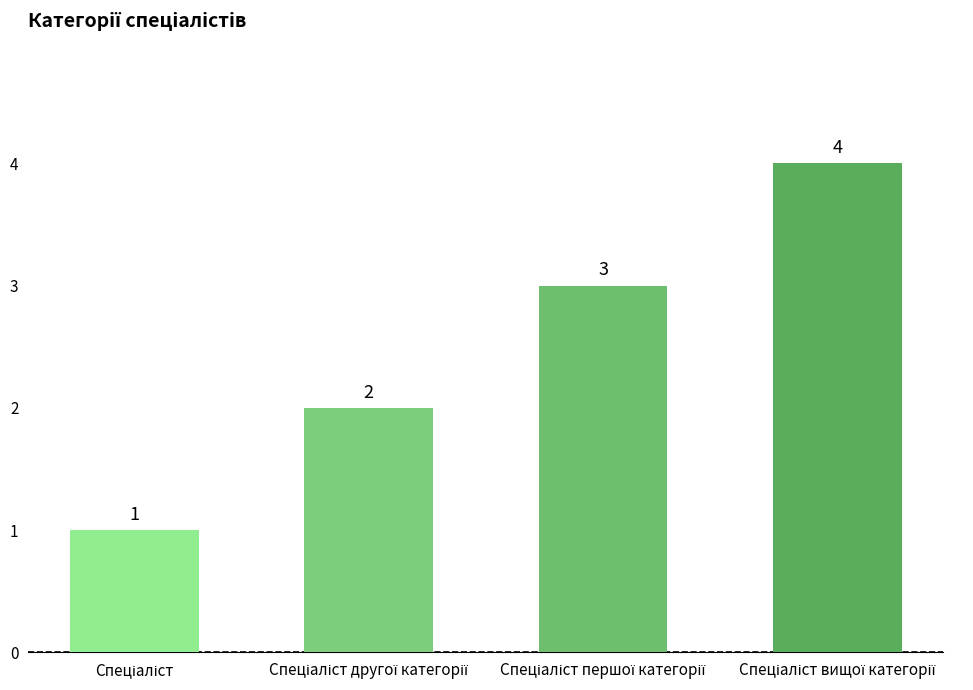

What is the value of the 3rd bar from the left?

3